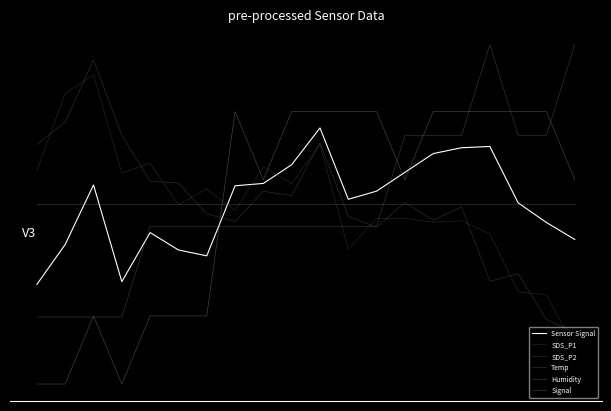

Where do Temp and Signal first cross each other?

0.0 and 2.5